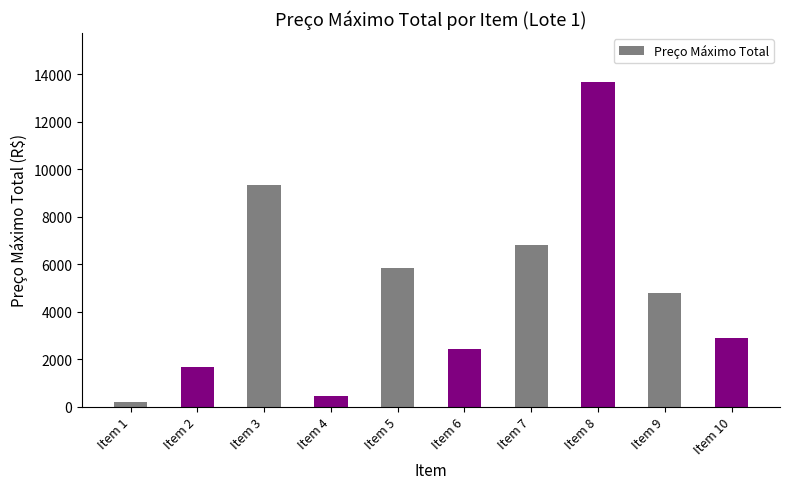

What is the sum of all values?

48085.7